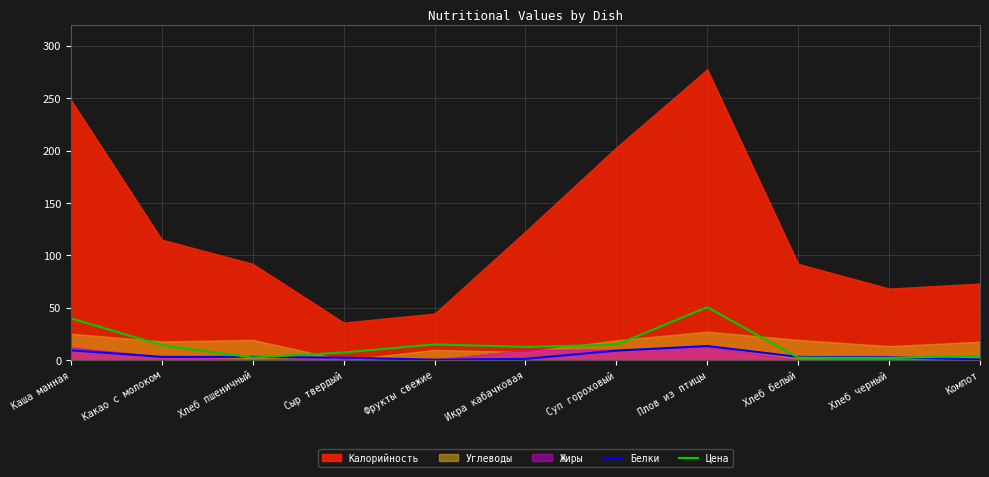

In Белки, how many points are lower than both neighbors (excluding endpoints)?

1